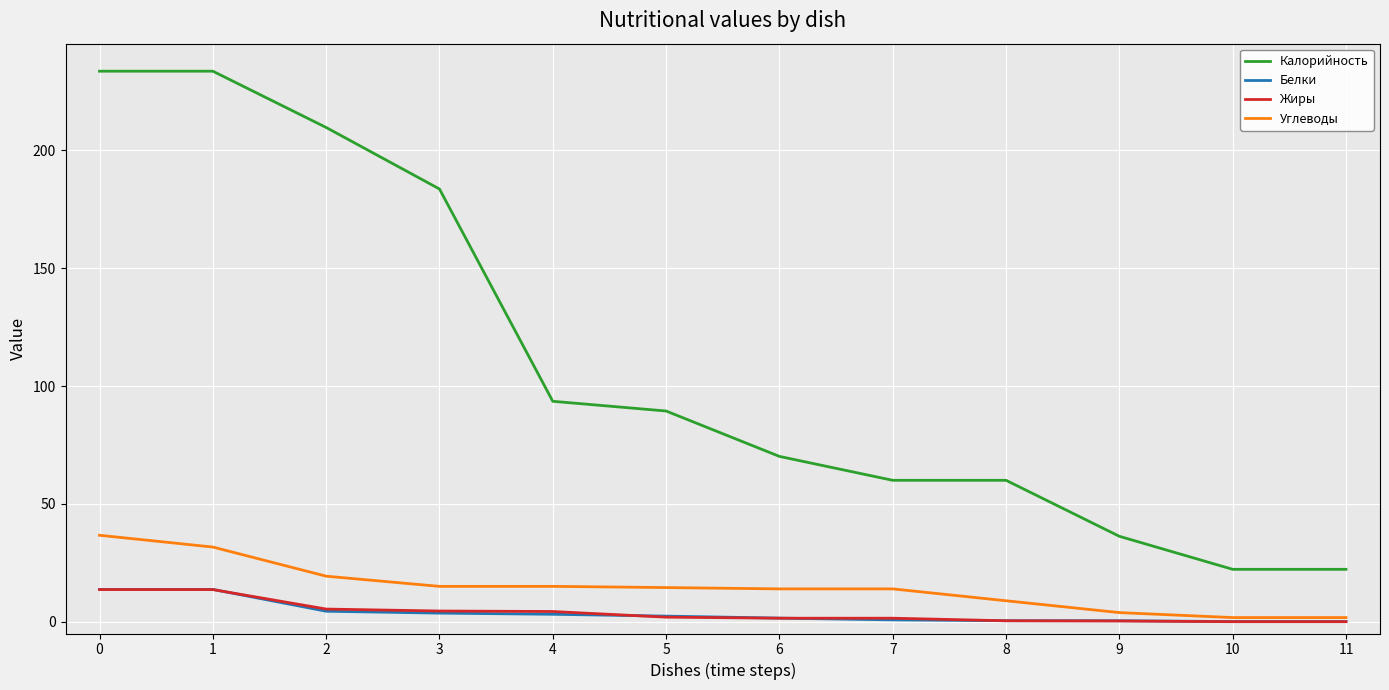

True or false: Жиры has a value of 1.5 at 6.

True